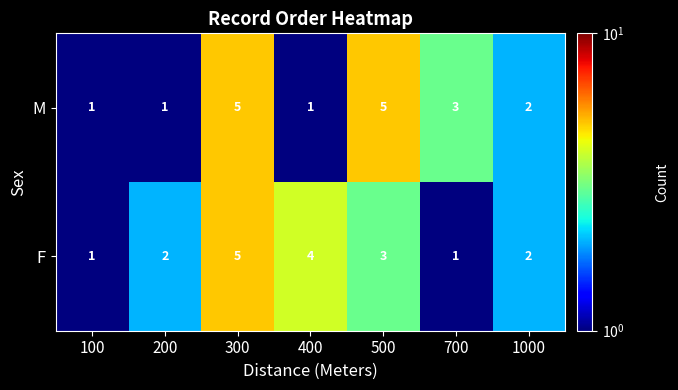

Reading left to right, what are all the values shown in this chart?

M: 1	1	5	1	5	3	2
F: 1	2	5	4	3	1	2